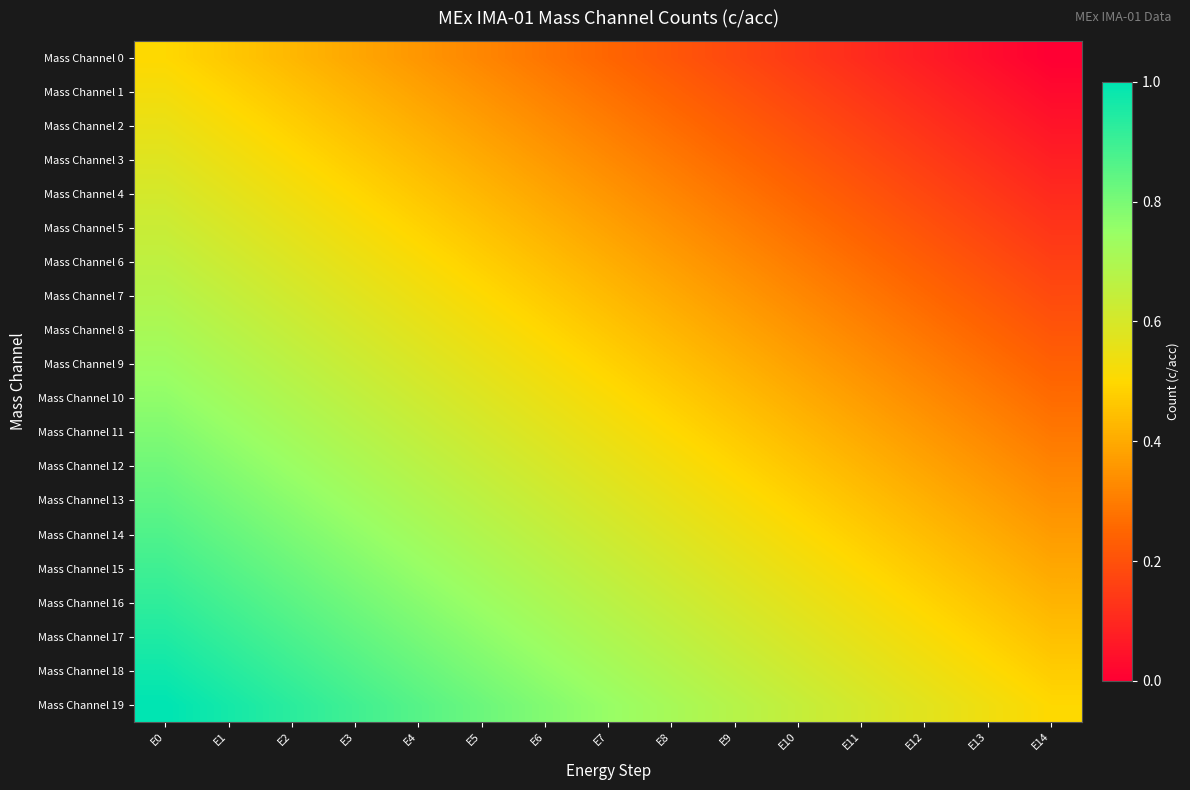

What is the total value across all series at E5?

11.4